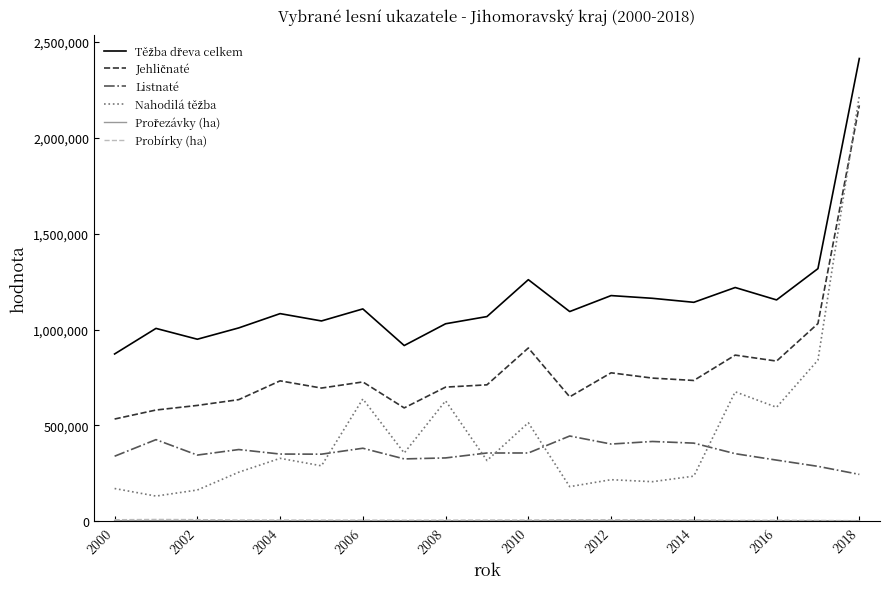

What is the highest value of the Listnaté series?

444896.0